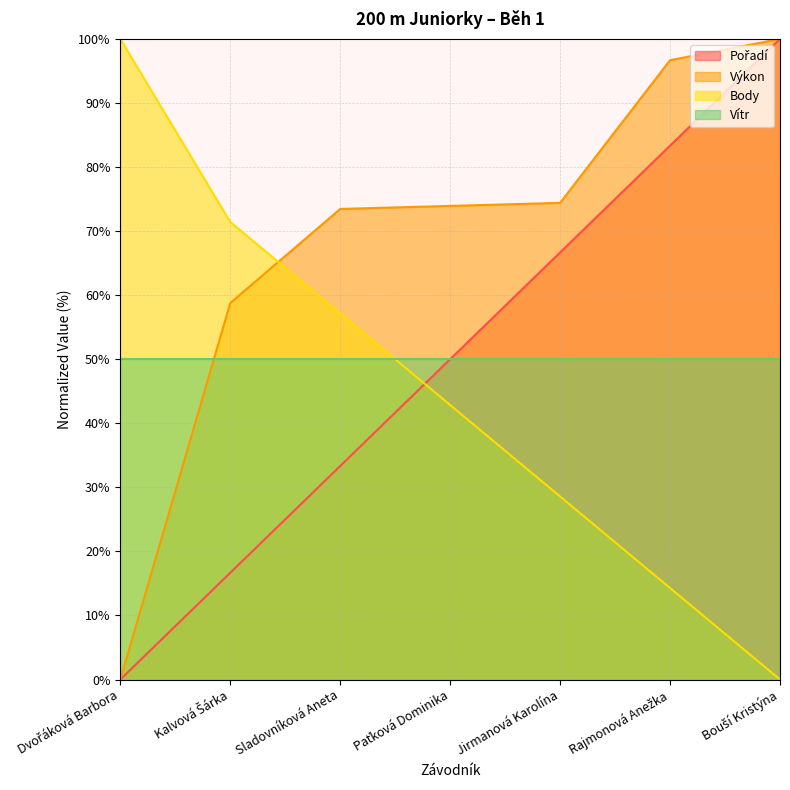

What is the label of the 1st point from the right?

Bouší Kristýna